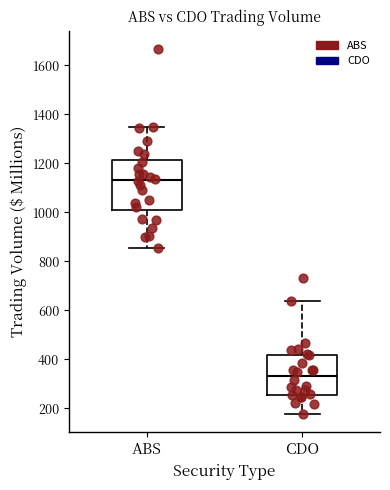

Where is the upper edge of the box for CDO on the y-axis? The values are not printed on the chart, so give them approximately, as read against the axis.

420